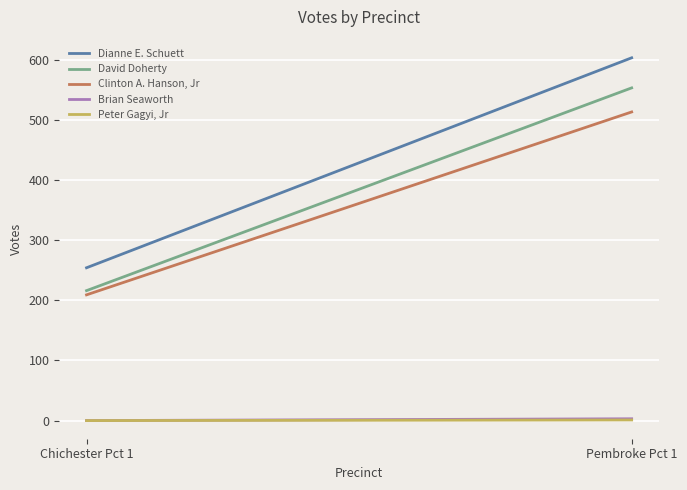

The value of David Doherty at Chichester Pct 1 is 216. True or false?

True